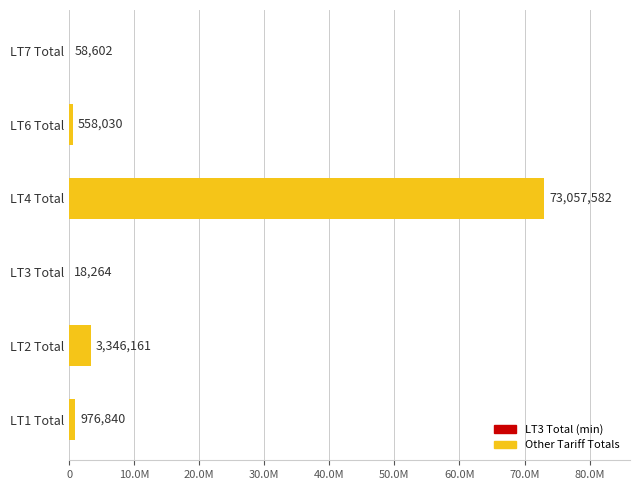

What is the minimum value shown in the chart?

18264.2